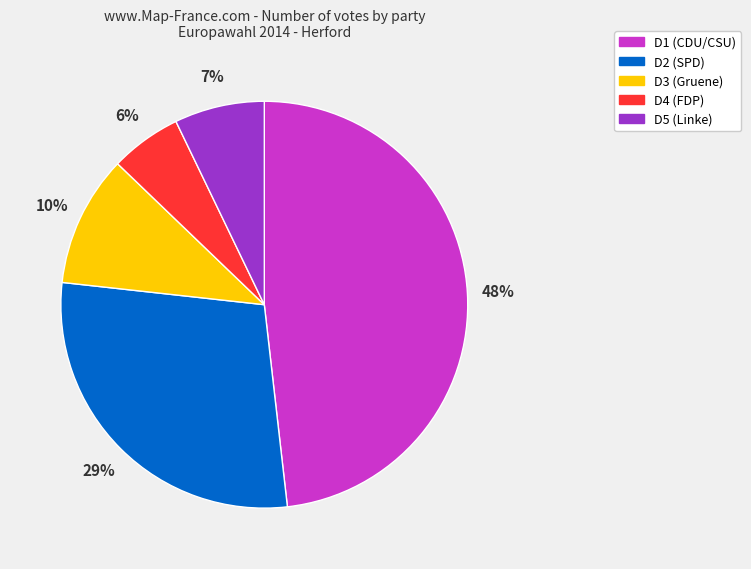

What percentage is the D2 (SPD) slice, to the nearest percent?

29%